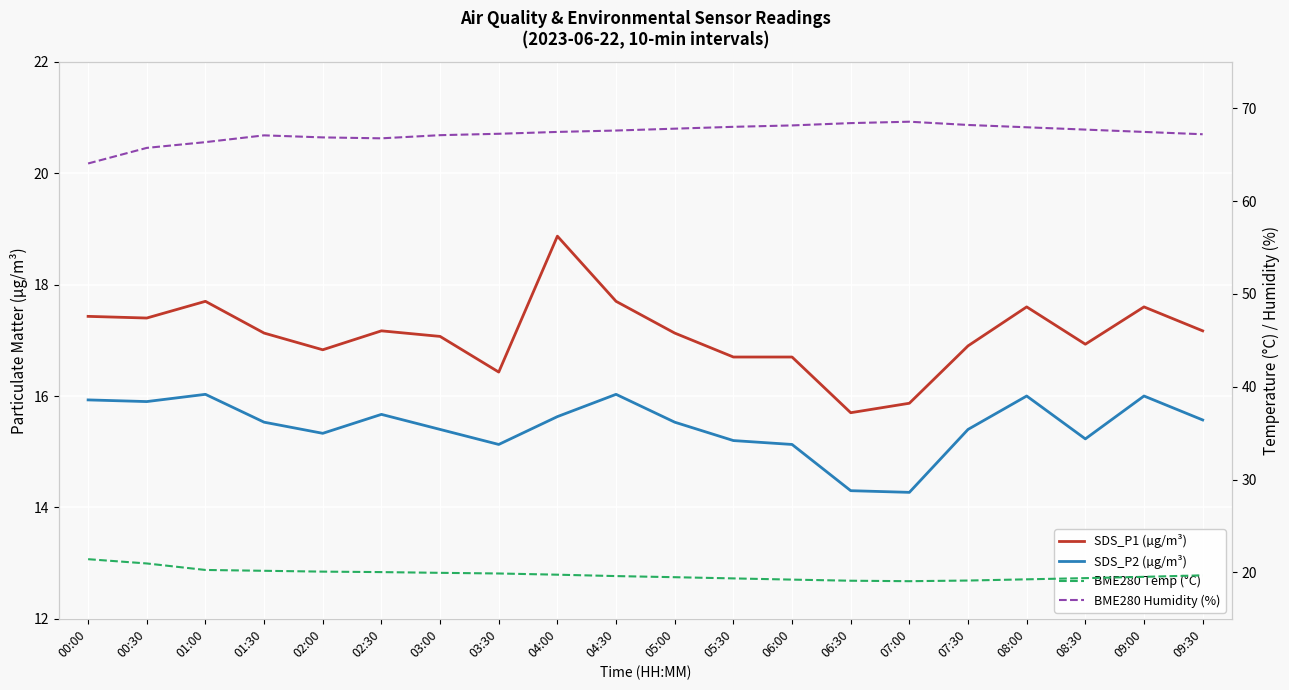

Reading right to left, extract all data points from this chart.

SDS_P1 (µg/m³): 17.2	17.6	16.9	17.6	16.9	15.9	15.7	16.7	16.7	17.1	17.7	18.9	16.4	17.1	17.2	16.8	17.1	17.7	17.4	17.4
SDS_P2 (µg/m³): 15.6	16.0	15.2	16.0	15.4	14.3	14.3	15.1	15.2	15.5	16.0	15.6	15.1	15.4	15.7	15.3	15.5	16.0	15.9	15.9
BME280 Temp (°C): 19.7	19.5	19.4	19.2	19.1	19.1	19.1	19.2	19.4	19.5	19.6	19.8	19.9	19.9	20.0	20.1	20.2	20.3	21.0	21.4
BME280 Humidity (%): 67.2	67.5	67.7	68.0	68.2	68.5	68.4	68.2	68.0	67.8	67.6	67.5	67.2	67.1	66.8	66.9	67.1	66.3	65.7	64.0